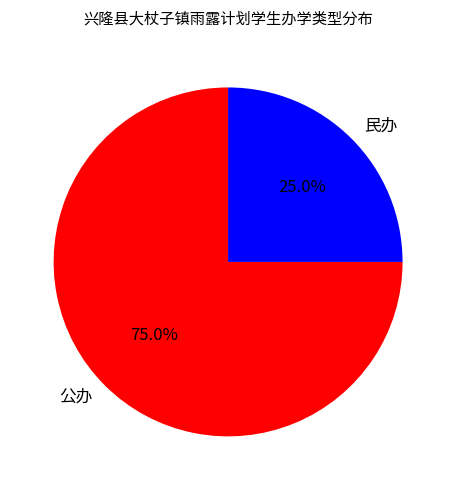

Which slice is the largest?

公办